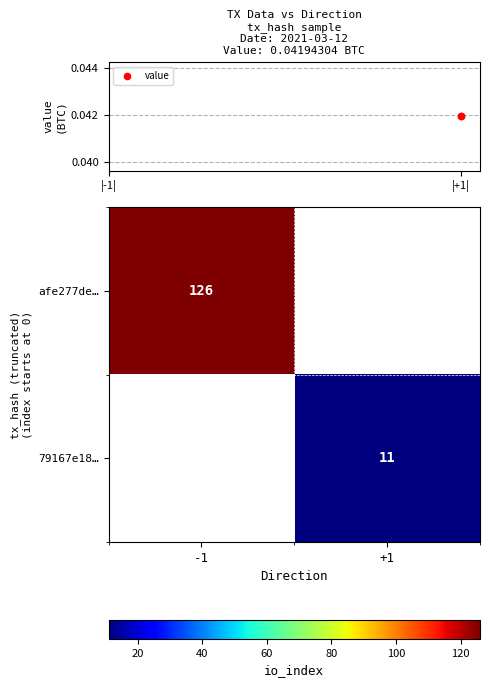

True or false: afe277de… has a value of 126 at -1.

True